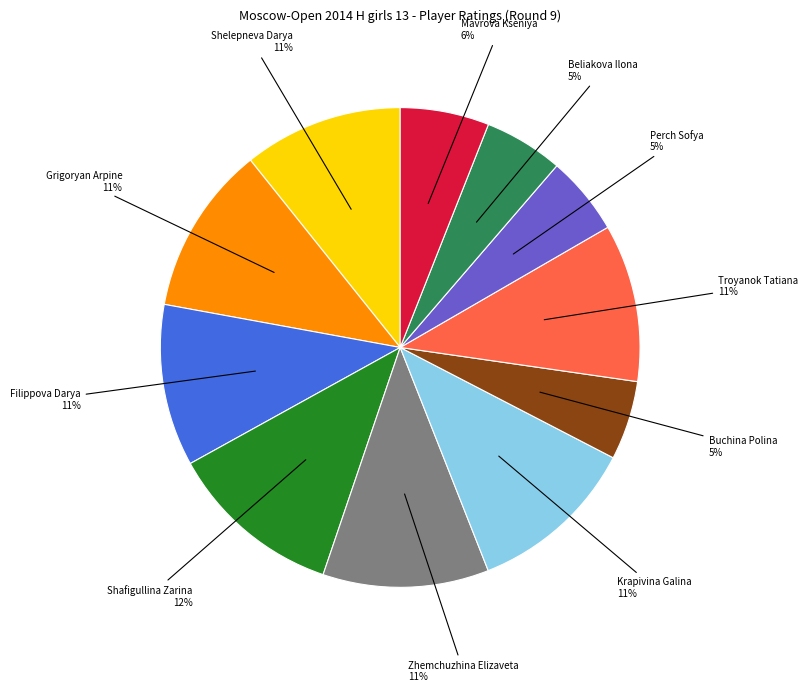

Approximately how many times larger is the value at Filippova Darya compared to Grigoryan Arpine?

1.0